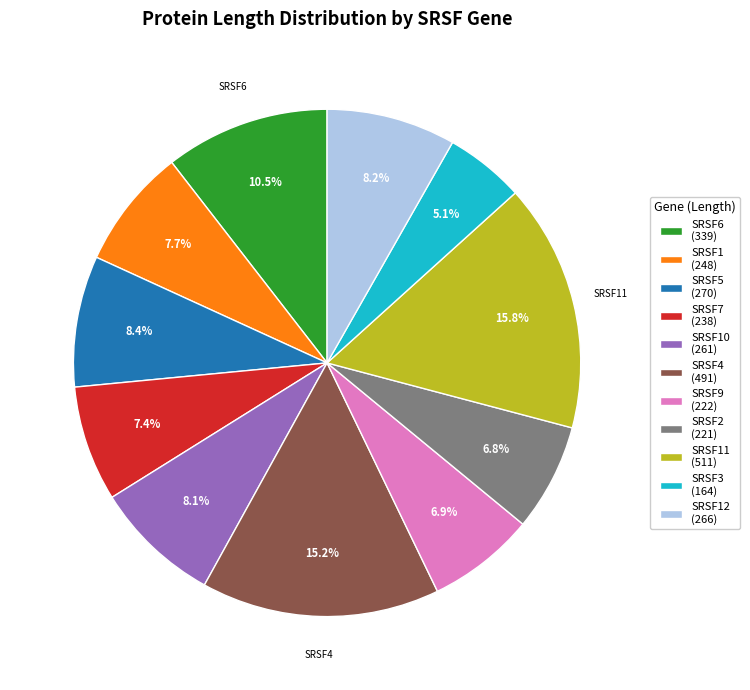

Does any single category account for the majority?

No